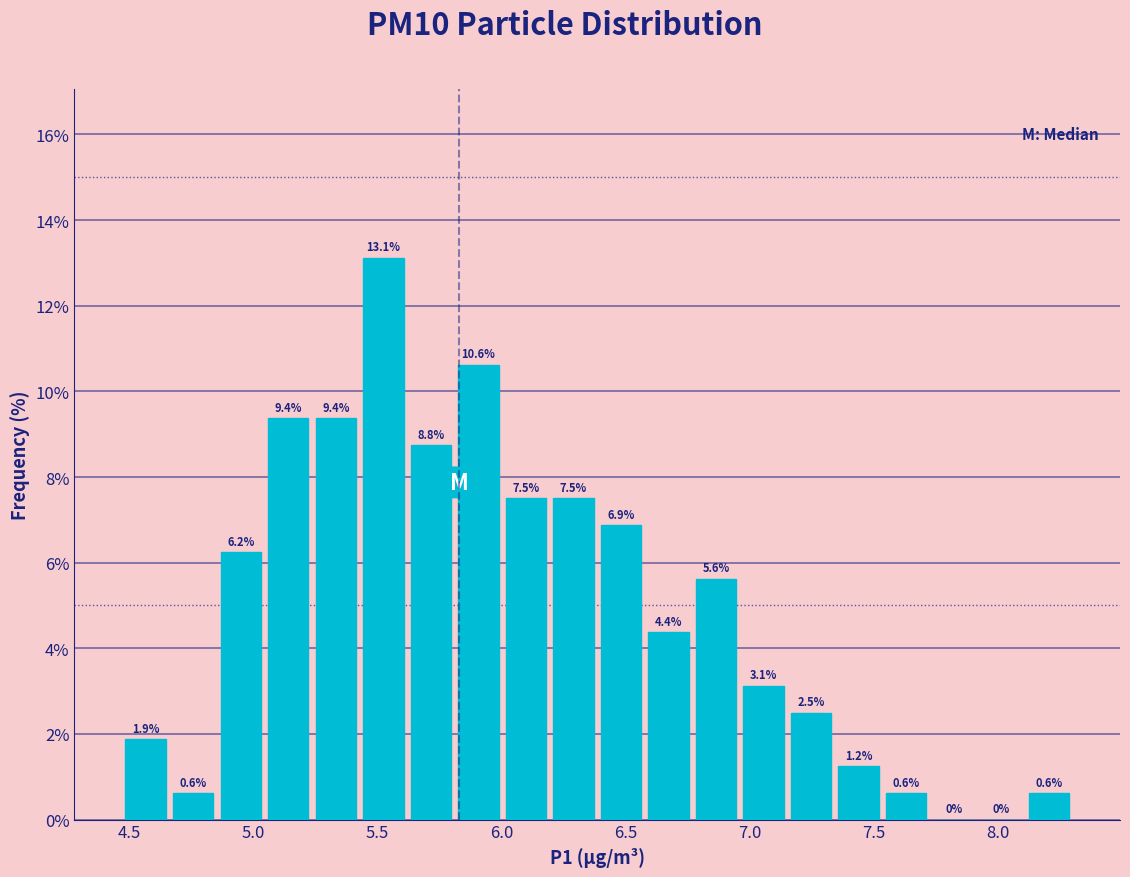

Around what value on the x-axis is the tallest bar? Give the approximate position of its centre, as read against the axis.

5.50